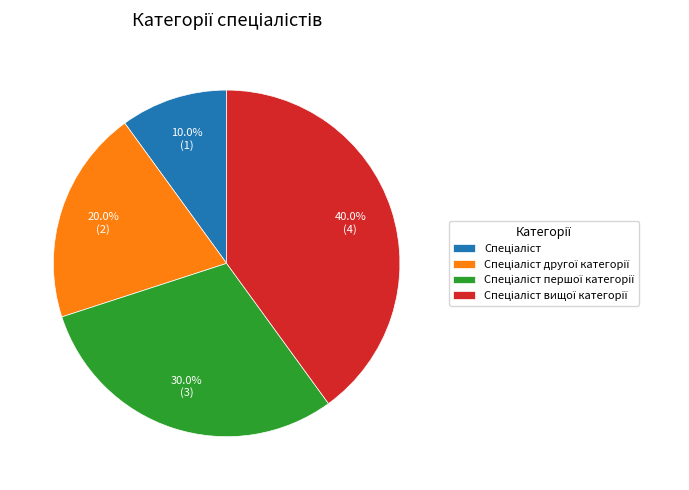

Does any single category account for the majority?

No